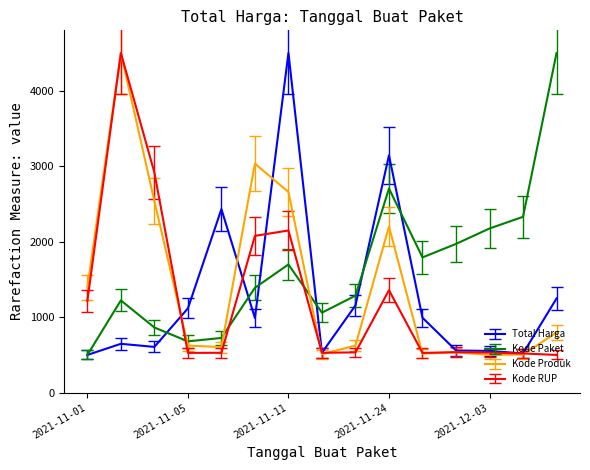

What is the minimum value for Kode Paket?

500.0